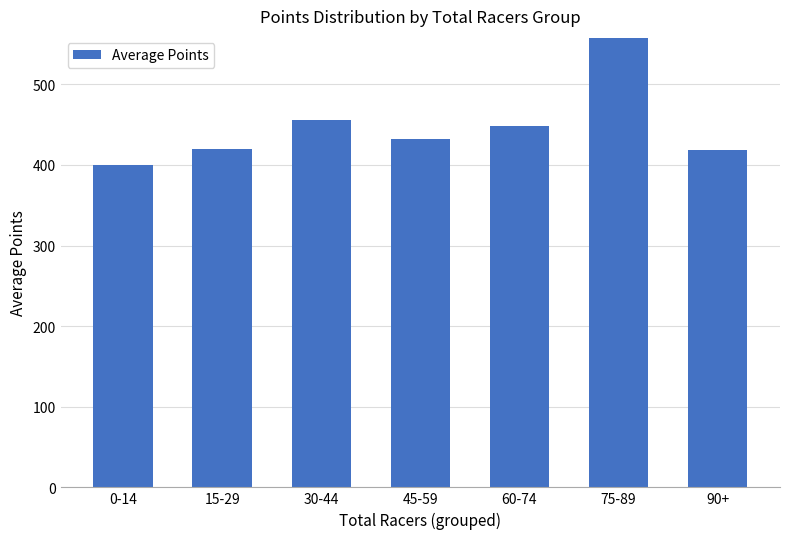

What value does the data have at 75-89?

557.8